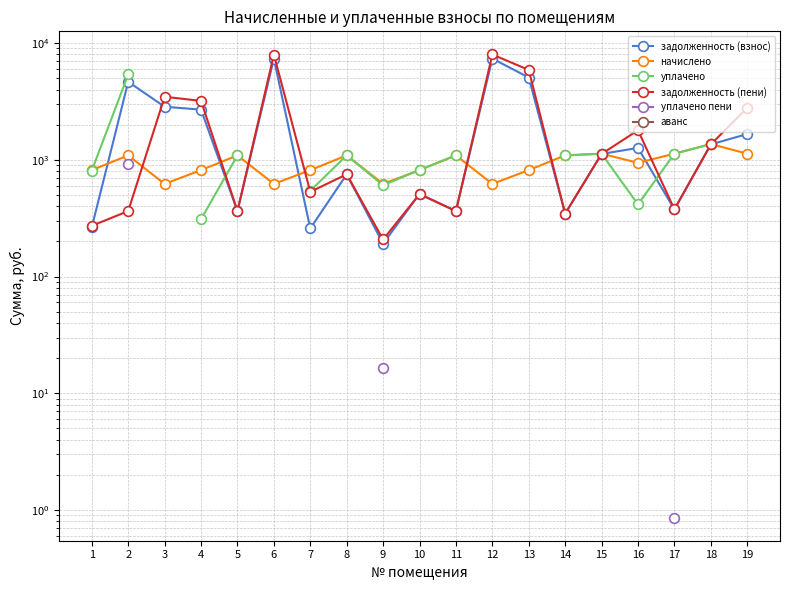

Does the chart have visible grid lines?

Yes